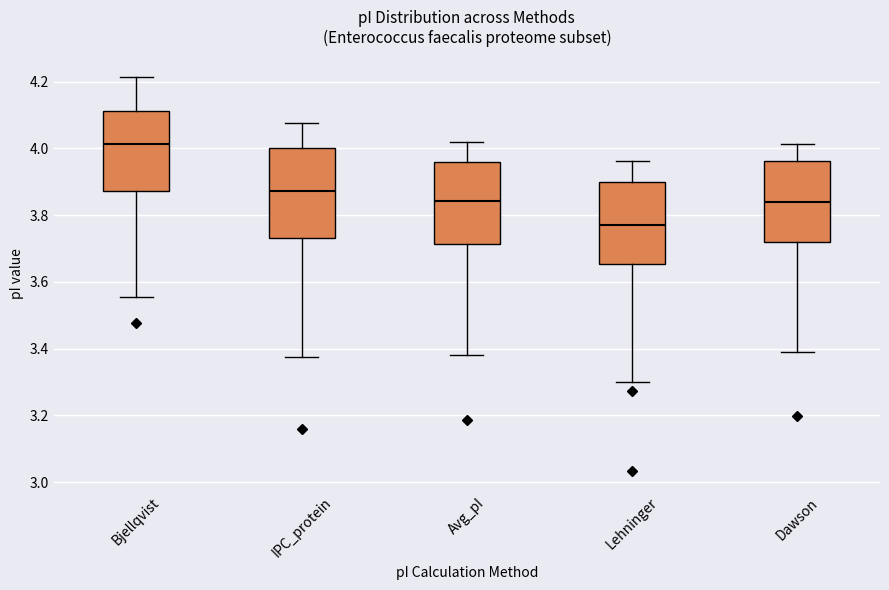

Where does the lower whisker of the box for Avg_pI end on the y-axis? The values are not printed on the chart, so give them approximately, as read against the axis.

3.38